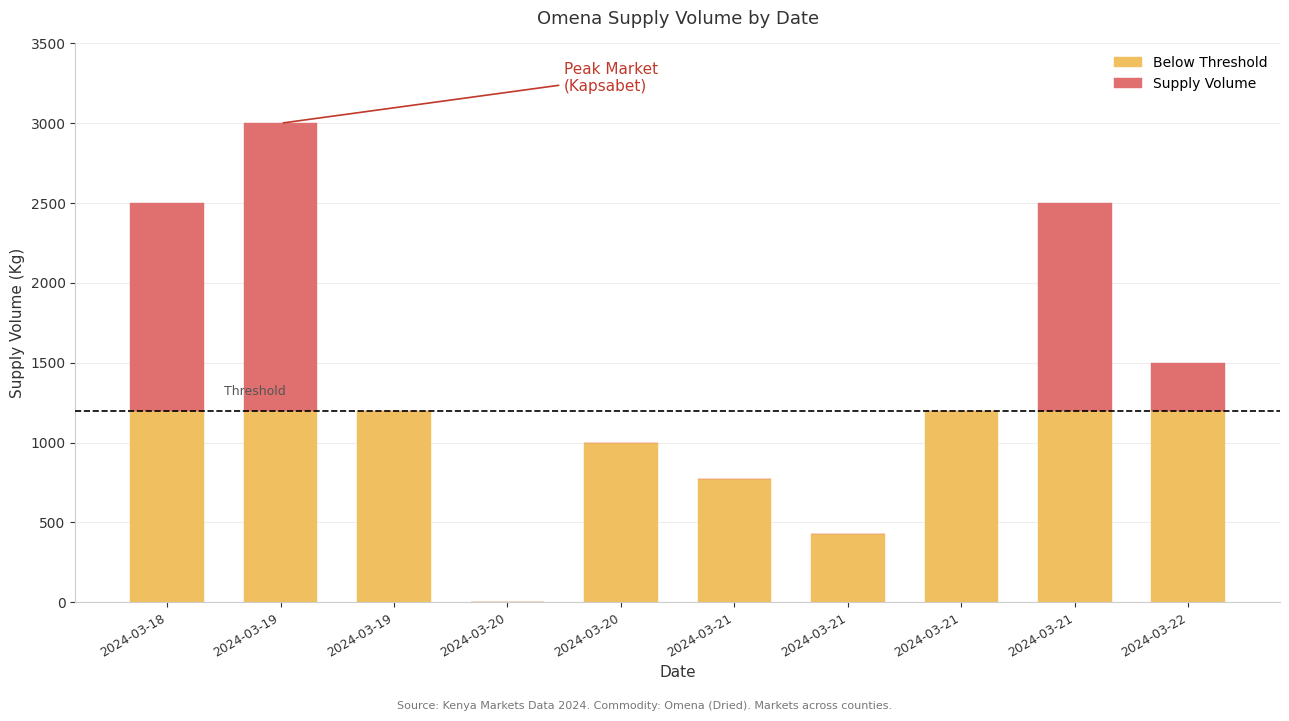

How many series are shown in this chart?

2